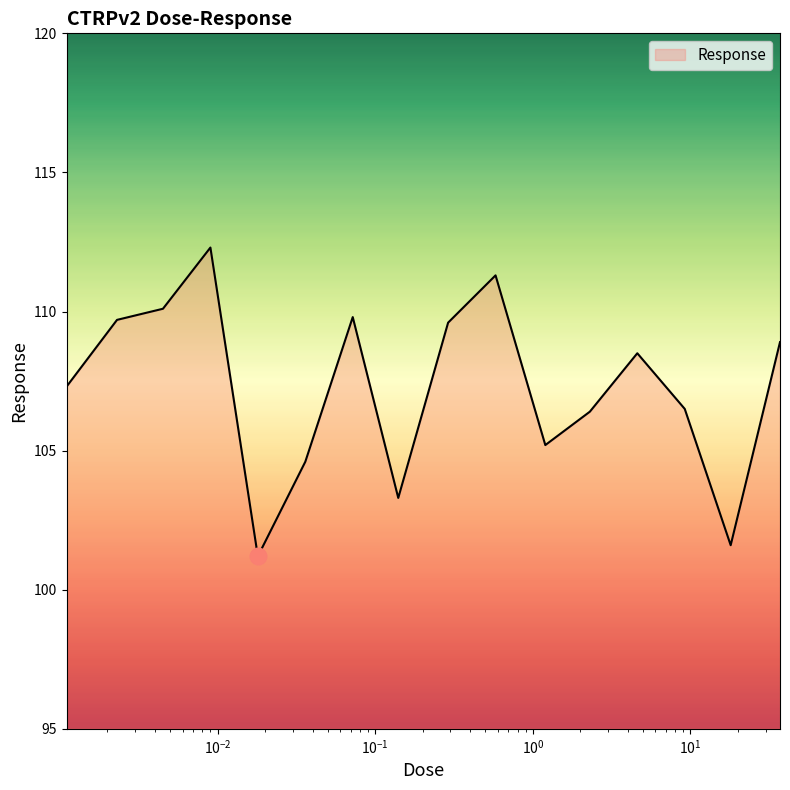

What is the difference between the maximum and minimum values?

11.1